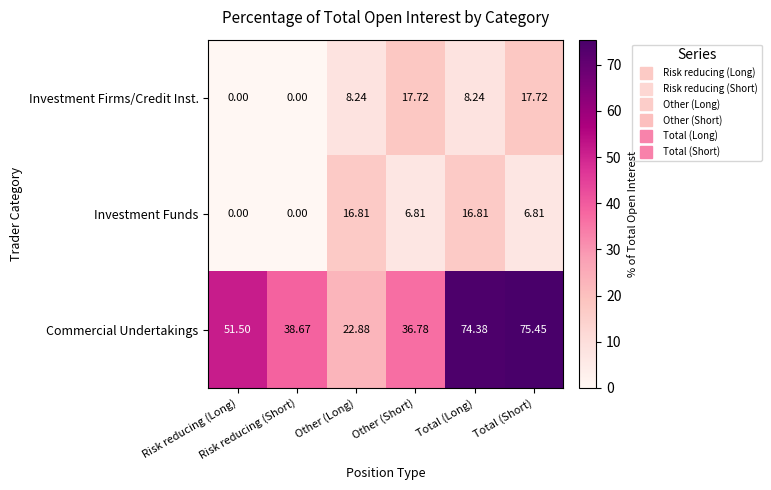

List the series in order of their peak value, highest first.

Commercial Undertakings, Investment Firms/Credit Inst., Investment Funds